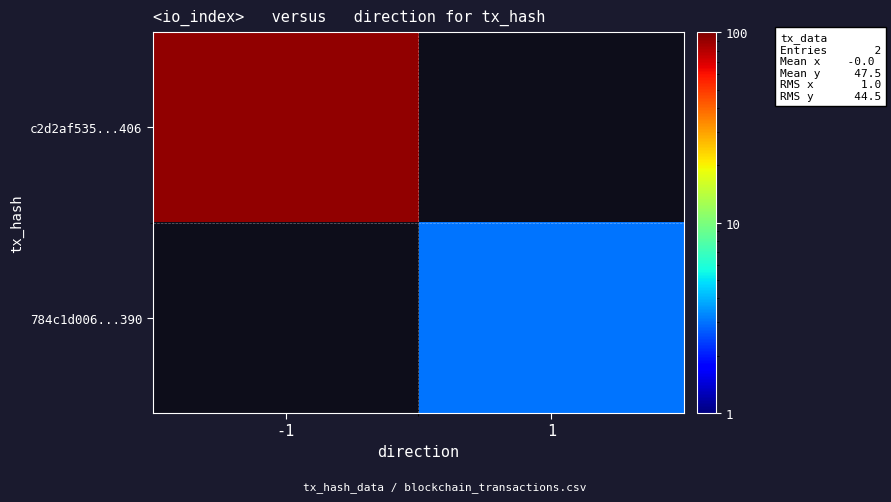

Between -1 and 1, which is larger?

1